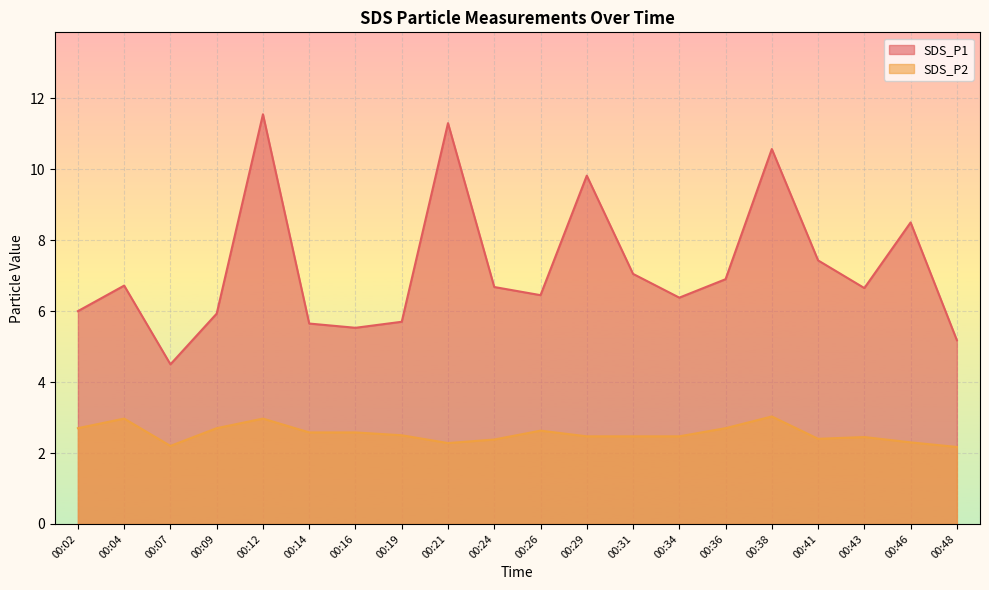

What is the maximum value shown in the chart?

11.6